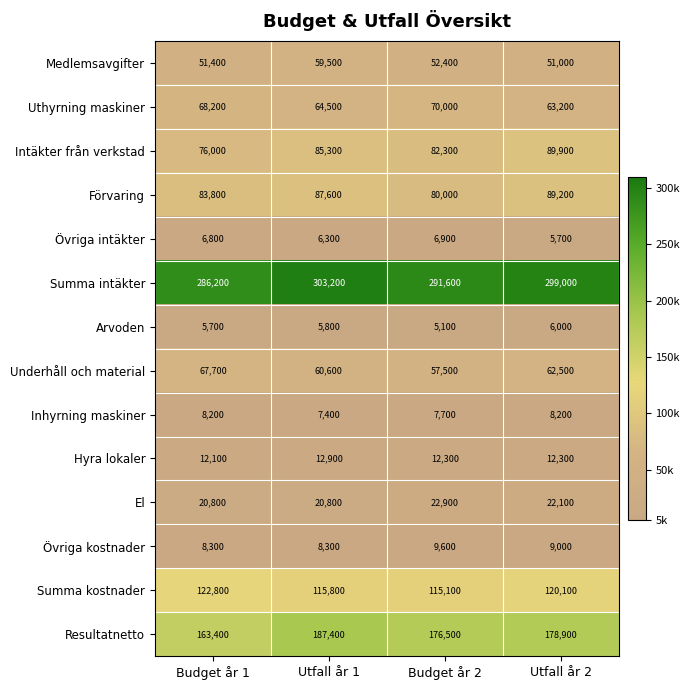

Which label corresponds to the largest value in the chart?

Utfall år 1